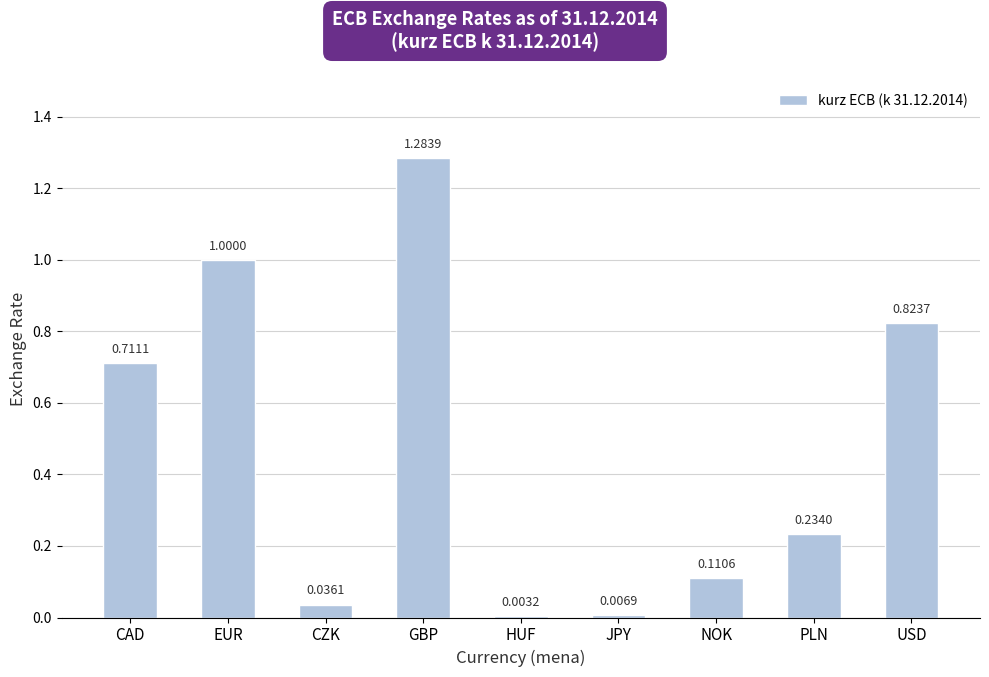

What is the sum of all values?

4.2